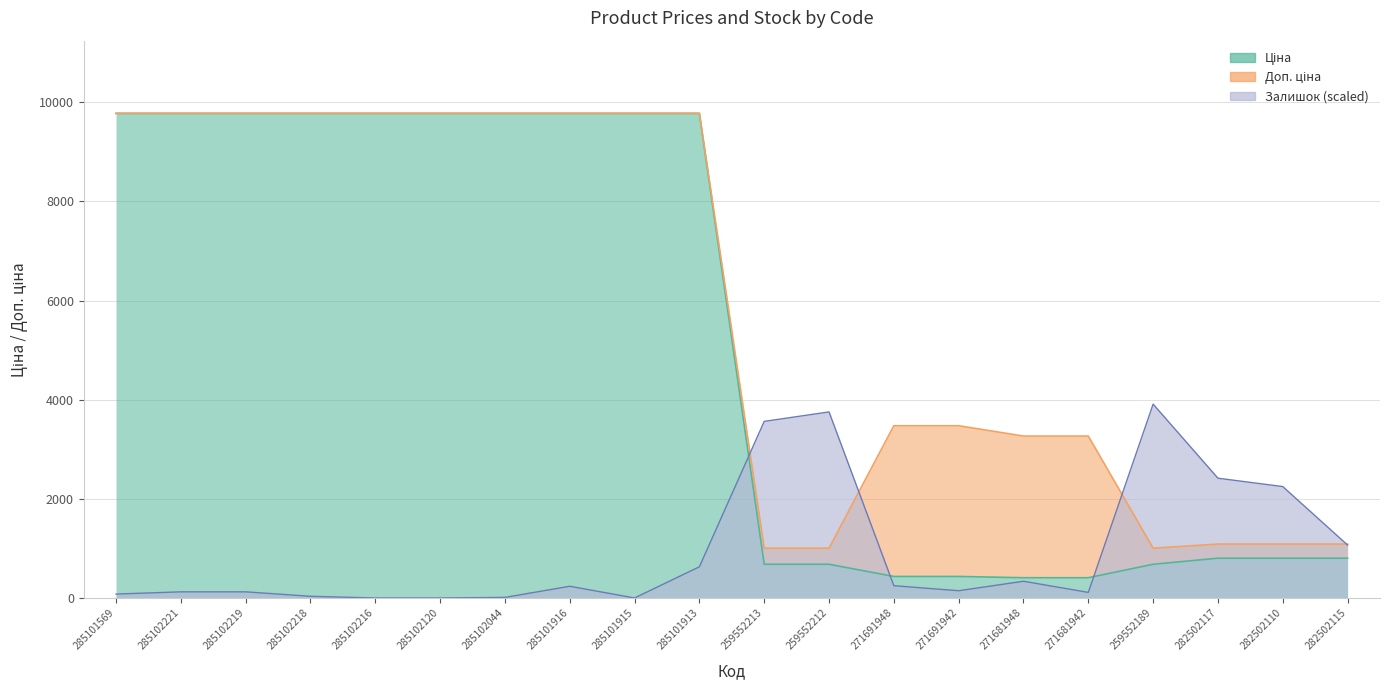

What is the label of the 1st point from the left?

285101569